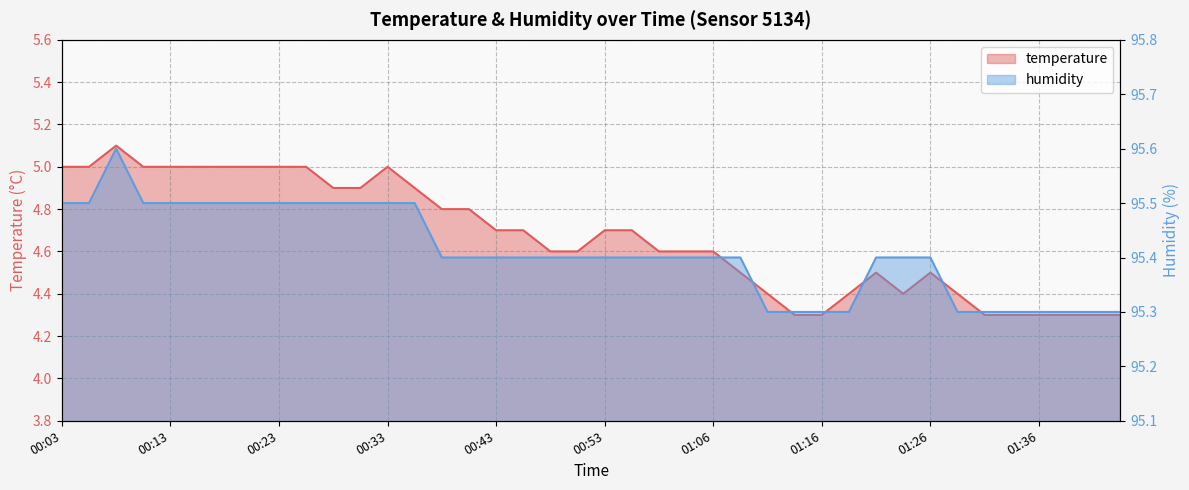

Which has a higher value, 00:31 or 01:08?

00:31